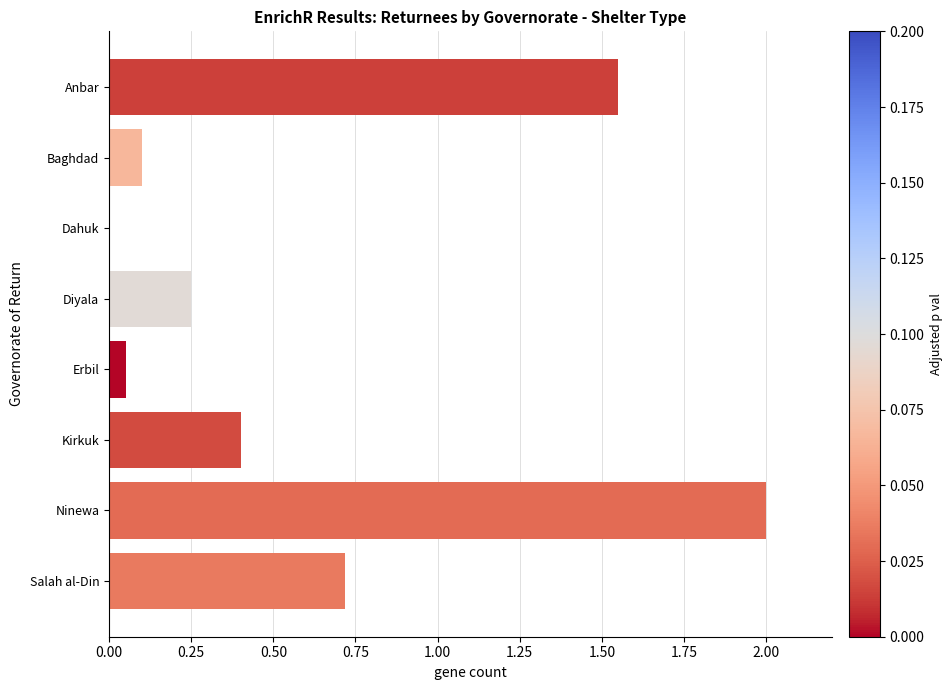

What is the sum of all values?

5.1